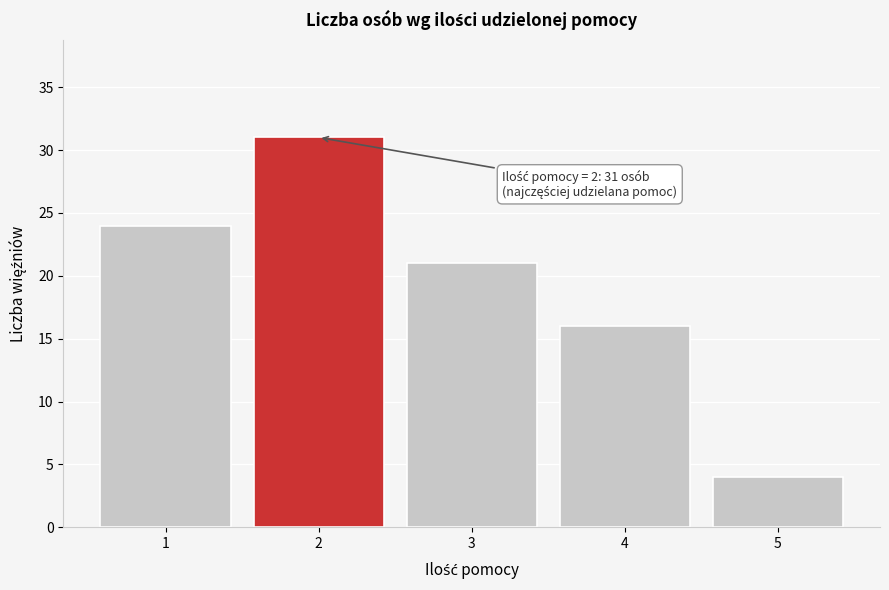

Which range on the x-axis has the tallest bar?

1.5 to 2.5